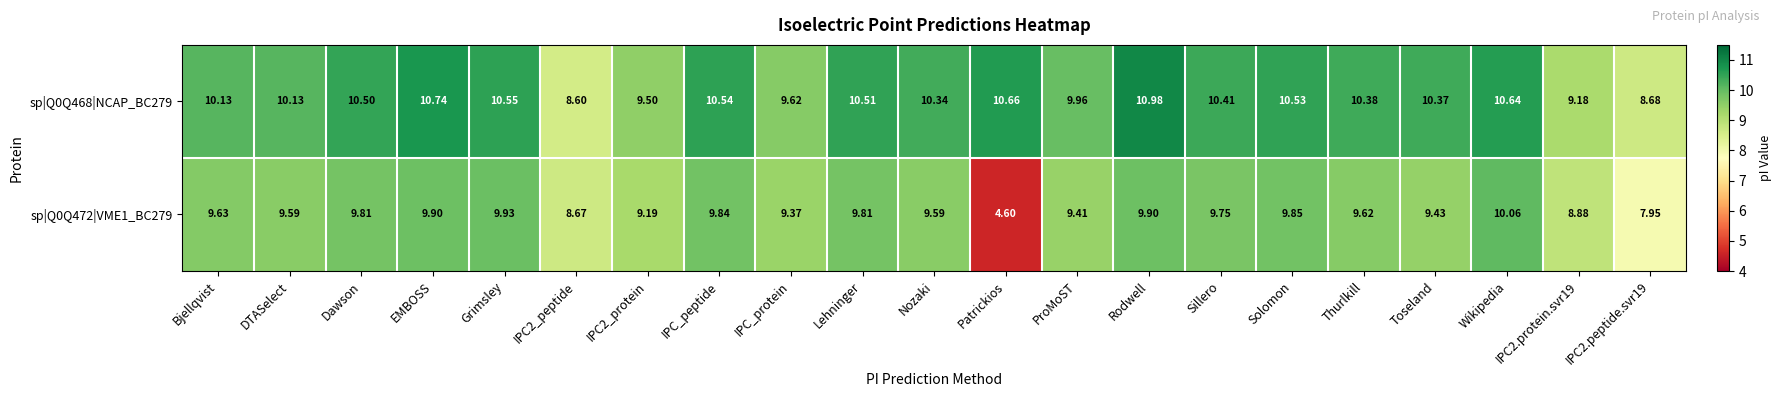

At which category is the sum across all series the highest?

Rodwell